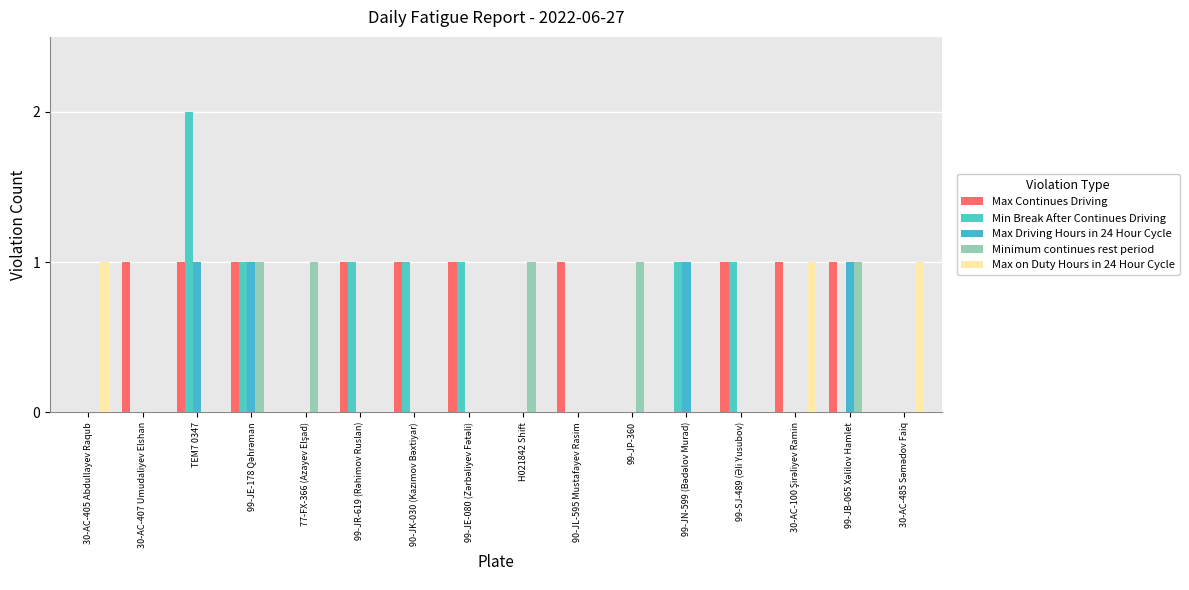

How many series are shown in this chart?

5